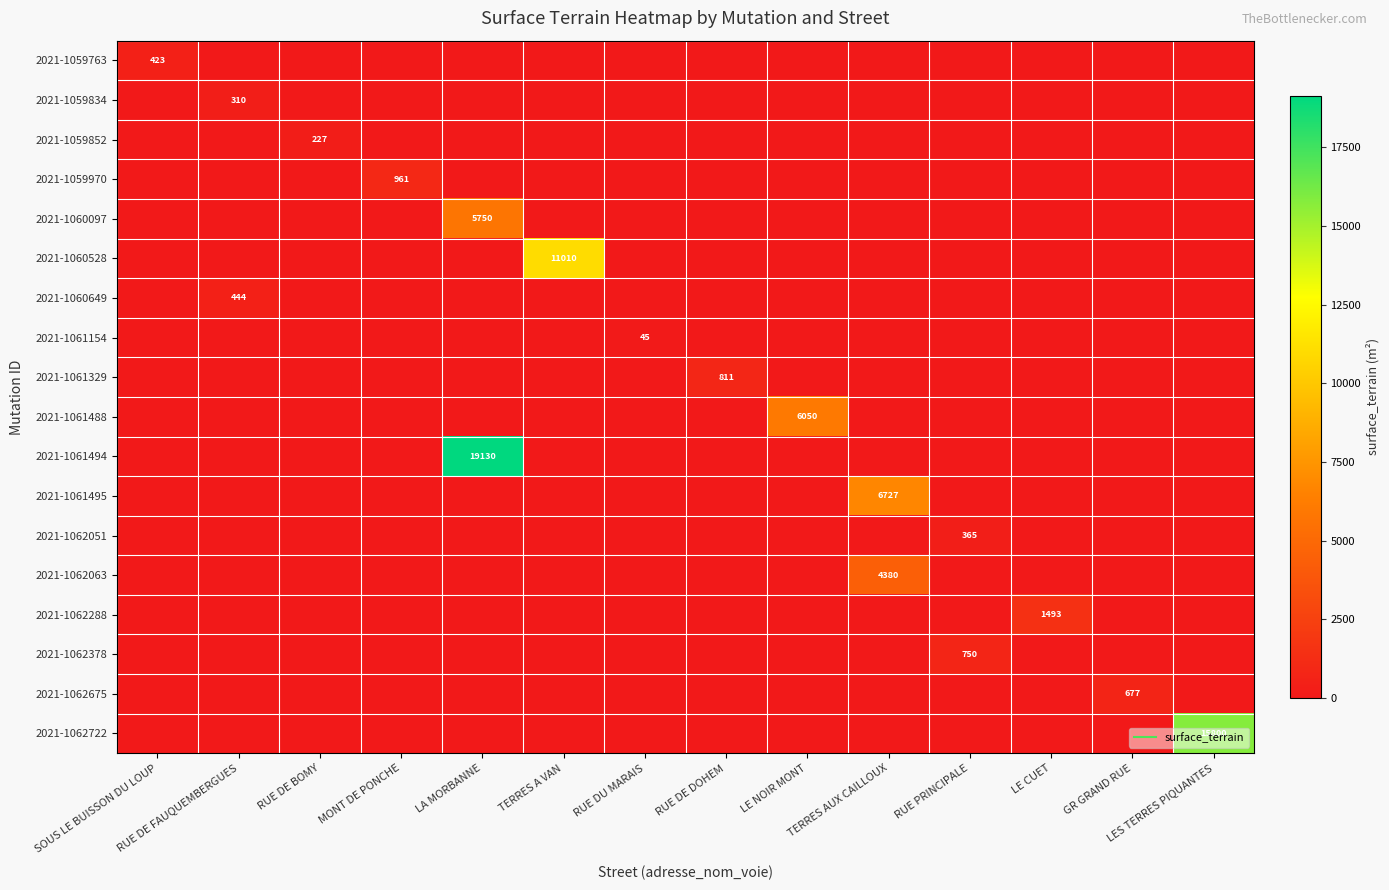

Is it true that 2021-1061495 equals 0 at RUE DE FAUQUEMBERGUES?

True